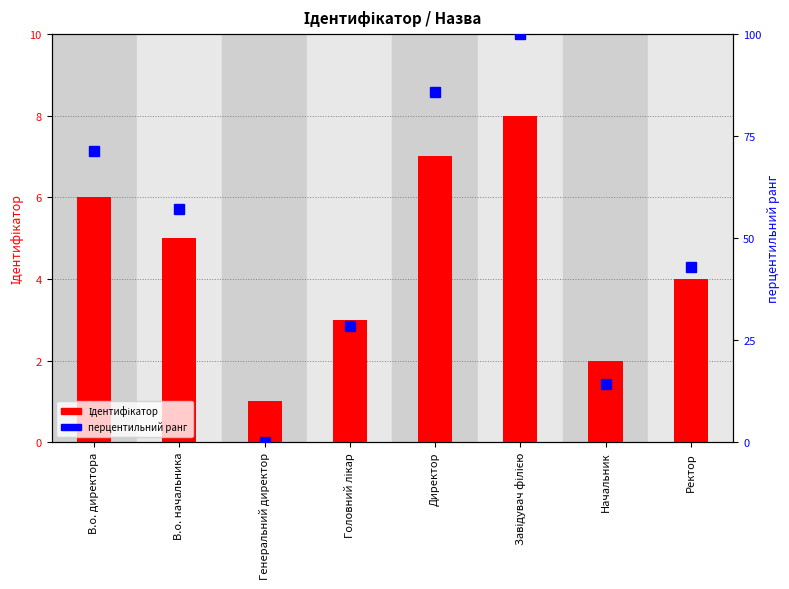

How many values in the перцентильний ранг series exceed 57?

4